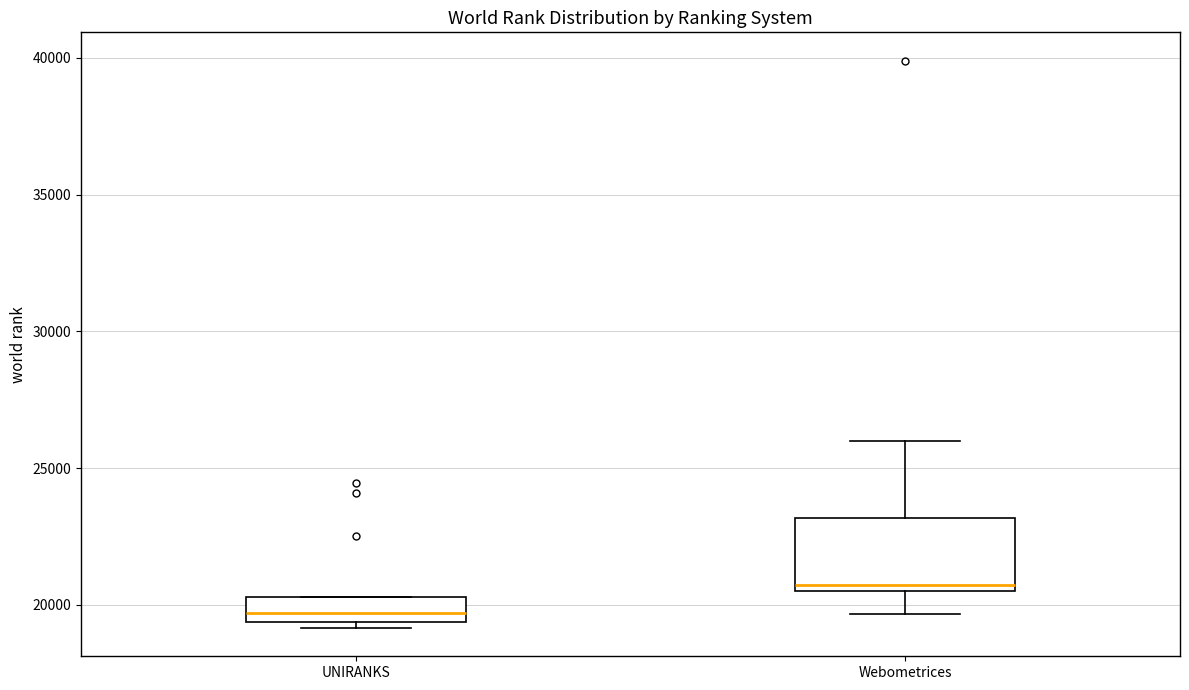

Reading left to right, read every box against the y-axis: the position of its median line, the range the box covers, and the ends of its whiskers. The values are not printed on the chart, so give them approximately, as read against the axis.

UNIRANKS: median 19500 (inside the box), box 19500 to 20500, whiskers 19000 to 20500
Webometrices: median 20500 (just above the box's lower edge), box 20500 to 23000, whiskers 19500 to 26000